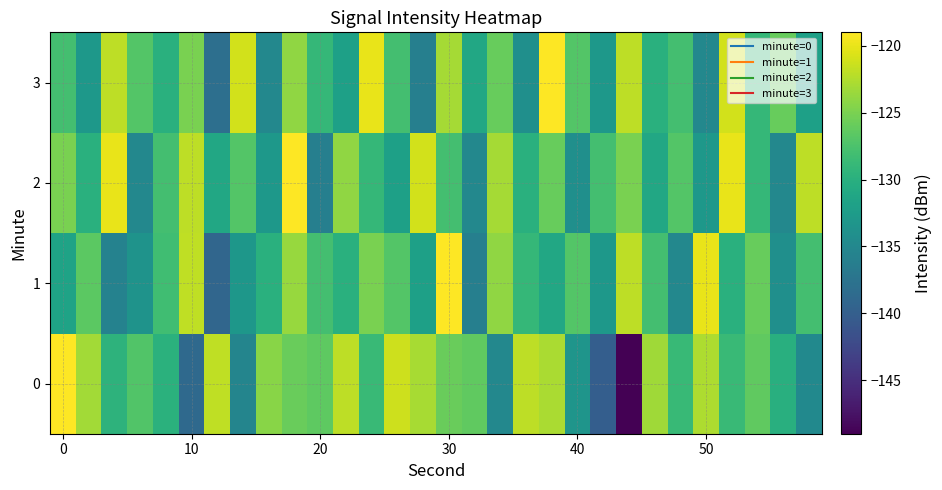

Reading left to right, list all the values displayed in this chart.

0: -119.0	-123.2	-129.6	-127.2	-129.8	-138.7	-121.9	-135.4	-124.4	-125.9	-126.5	-122.0	-128.6	-121.3	-123.0	-125.8	-126.3	-135.0	-121.9	-122.8	-133.4	-140.0	-149.0	-123.3	-128.8	-122.7	-128.6	-126.4	-130.1	-134.7
1: -131.5	-126.5	-135.8	-133.6	-128.2	-121.8	-139.1	-133.1	-130.0	-123.6	-128.0	-130.0	-125.0	-127.0	-132.0	-119.0	-136.0	-124.0	-129.0	-131.0	-127.0	-133.0	-122.0	-128.0	-135.0	-120.0	-130.0	-126.0	-134.0	-128.0
2: -125.0	-130.0	-120.0	-135.0	-128.0	-122.0	-131.0	-127.0	-133.0	-119.0	-136.0	-124.0	-129.0	-132.0	-121.0	-128.0	-135.0	-123.0	-130.0	-126.0	-134.0	-128.0	-125.0	-131.0	-127.0	-133.0	-120.0	-129.0	-135.0	-122.0
3: -128.0	-133.0	-122.0	-127.0	-130.0	-125.0	-138.0	-121.0	-135.0	-124.0	-129.0	-132.0	-120.0	-128.0	-136.0	-123.0	-131.0	-126.0	-134.0	-119.0	-127.0	-133.0	-122.0	-130.0	-128.0	-135.0	-121.0	-129.0	-126.0	-132.0